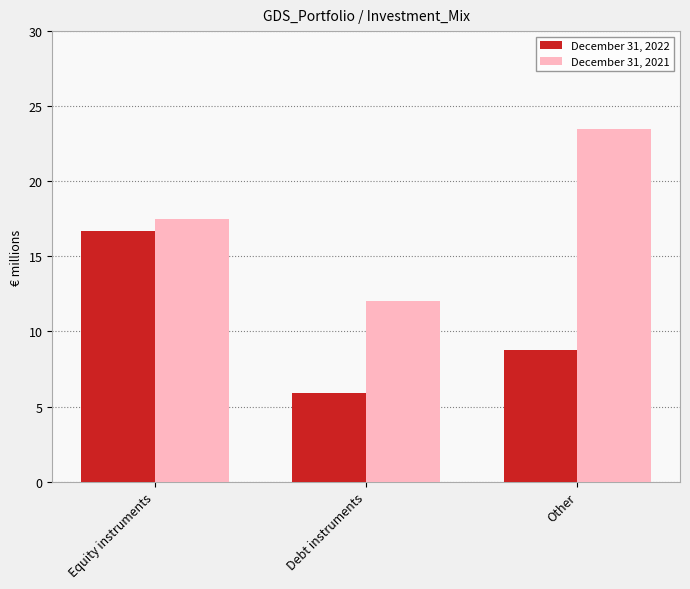

The value of December 31, 2022 at Equity instruments is 16.7. True or false?

True